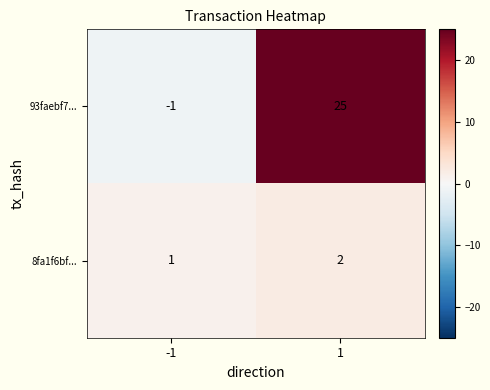

At how many categories does at least one series exceed 4?

1